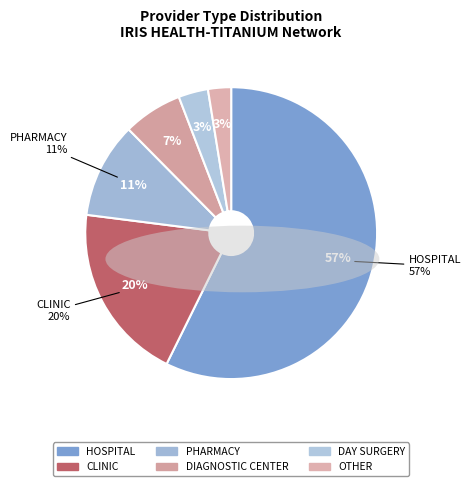

True or false: PHARMACY accounts for 24% of the total.

False